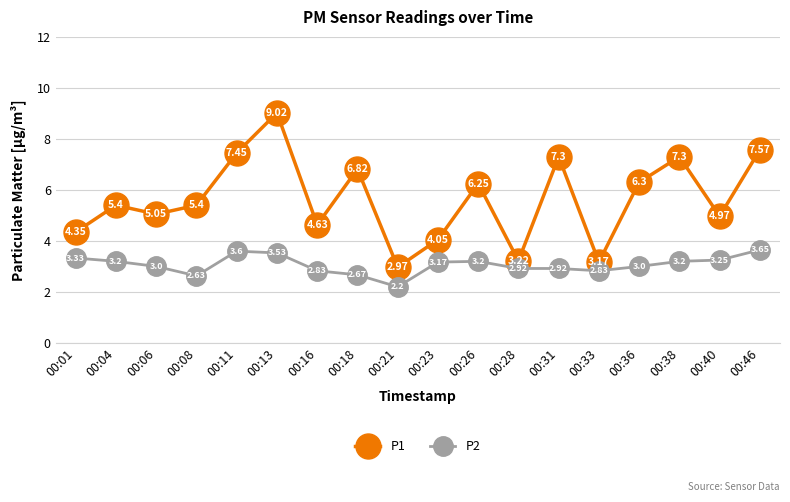

The value of P2 at 00:46 is 3.6. True or false?

True